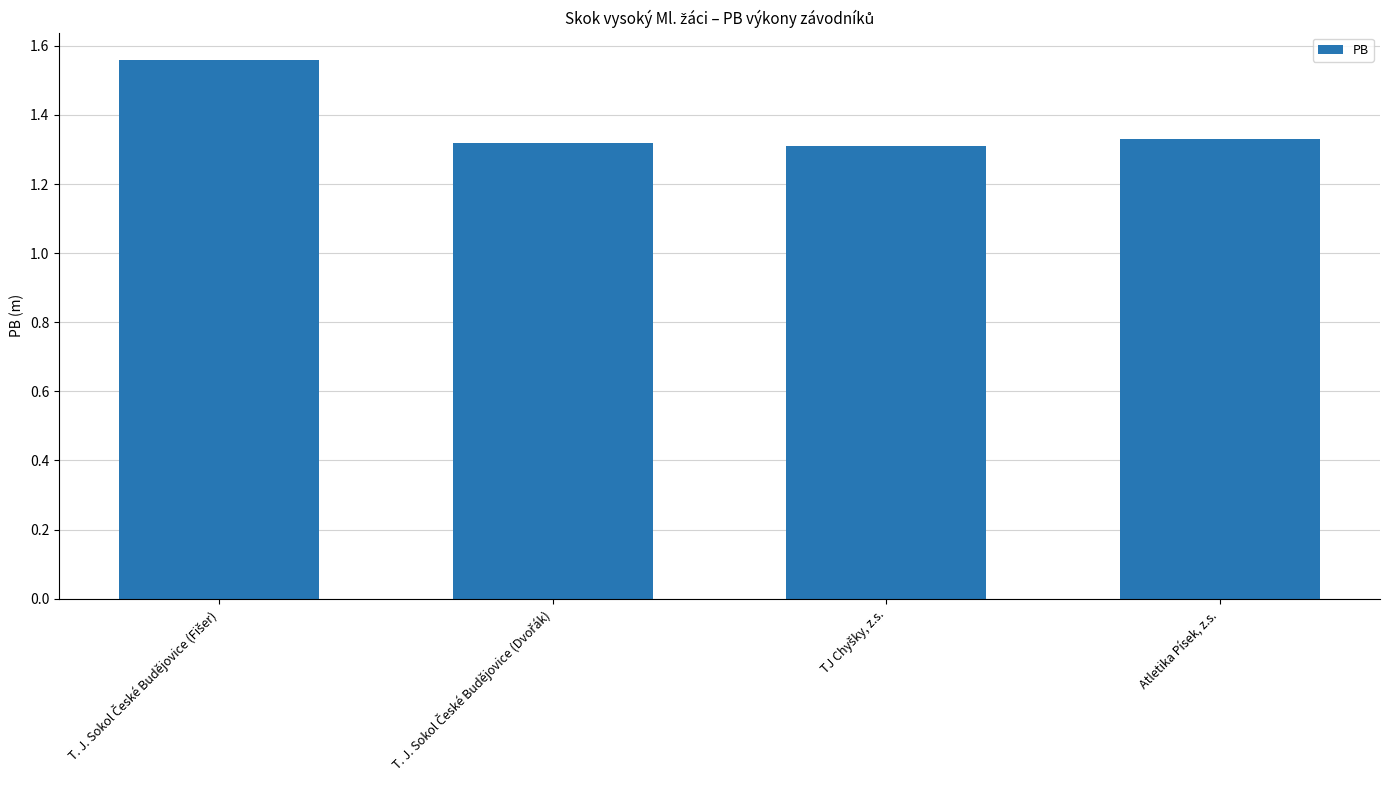

Count the values in the range 1 to 2.

4